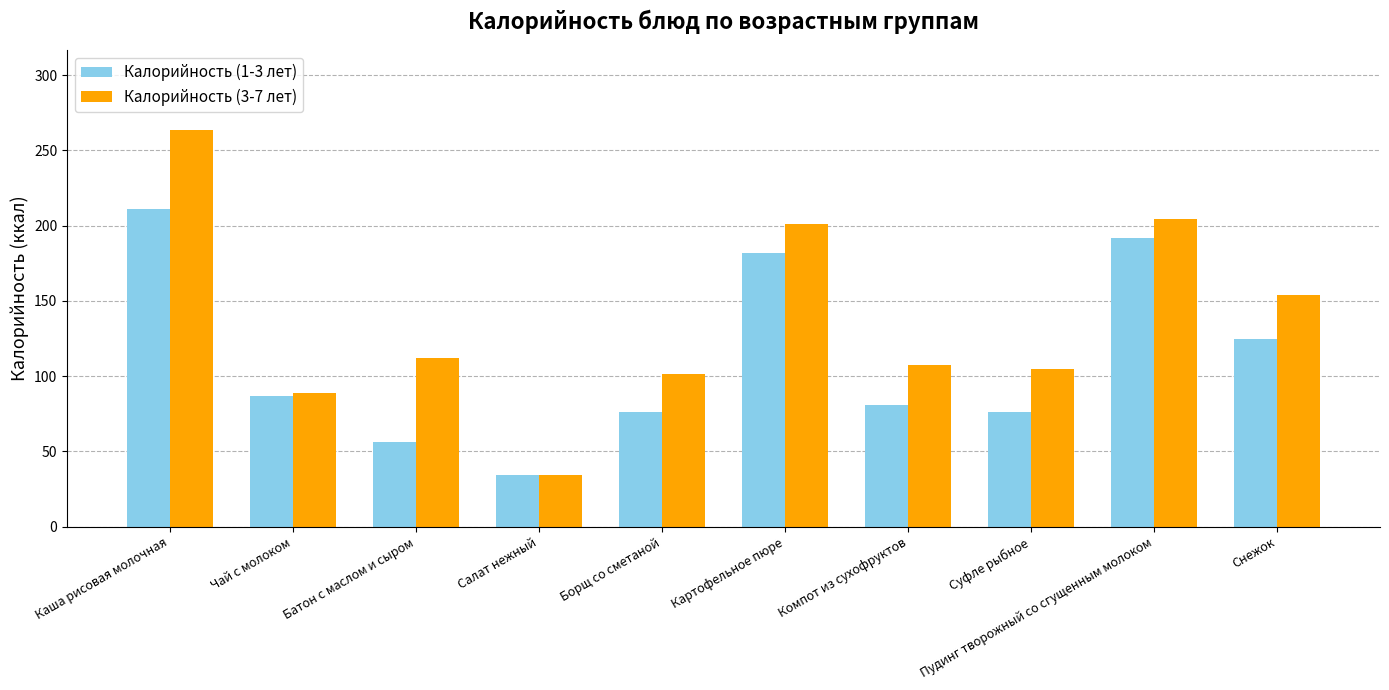

At which category is the sum across all series the highest?

Каша рисовая молочная